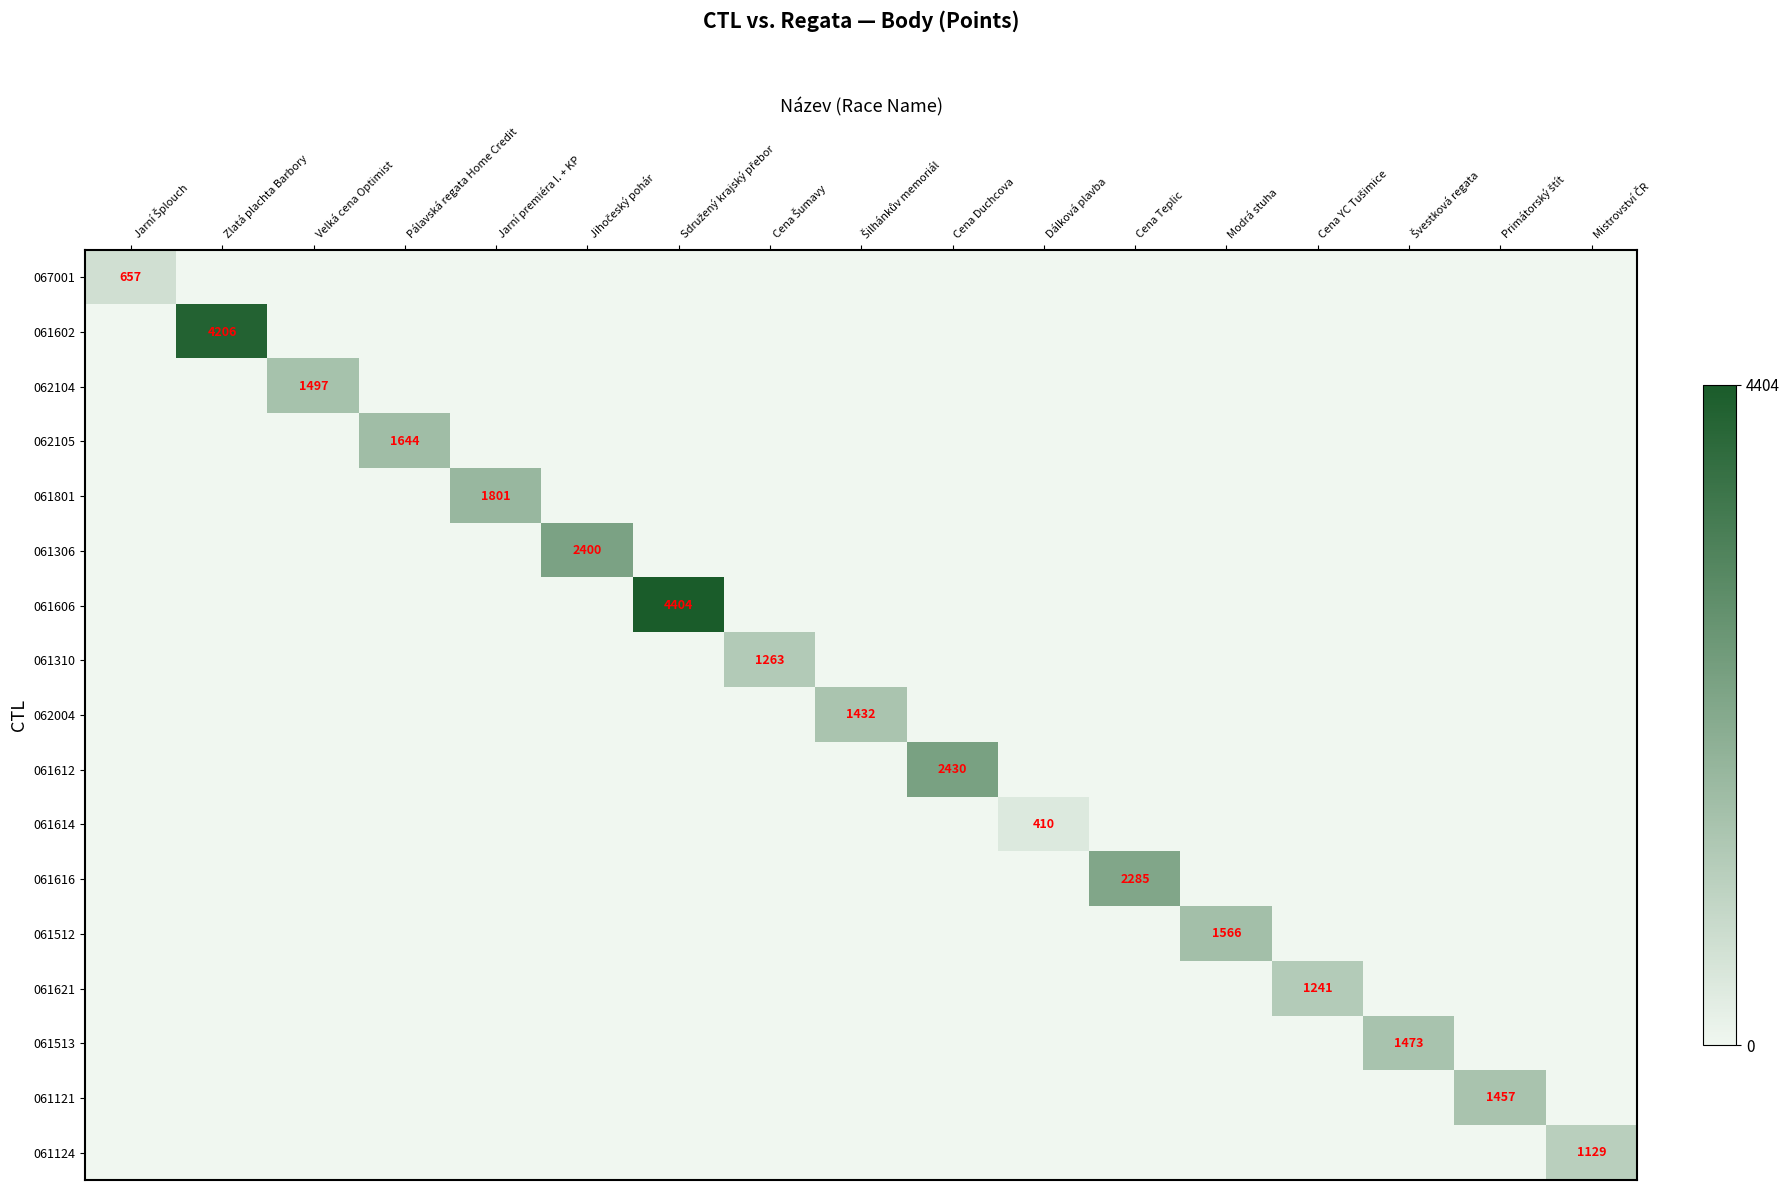

What is the total value across all series at Velká cena Optimist?

1497